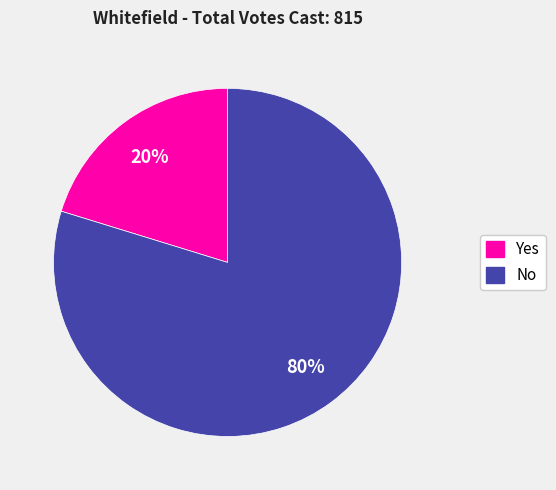

To the nearest percent, what is the difference between the largest and smallest slice percentages?

60%